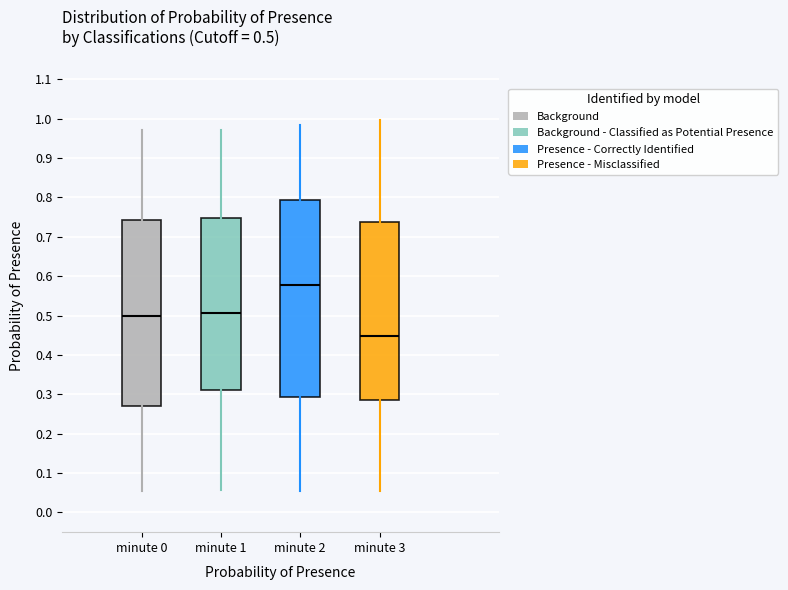

Which box's median line is the highest?

minute 2